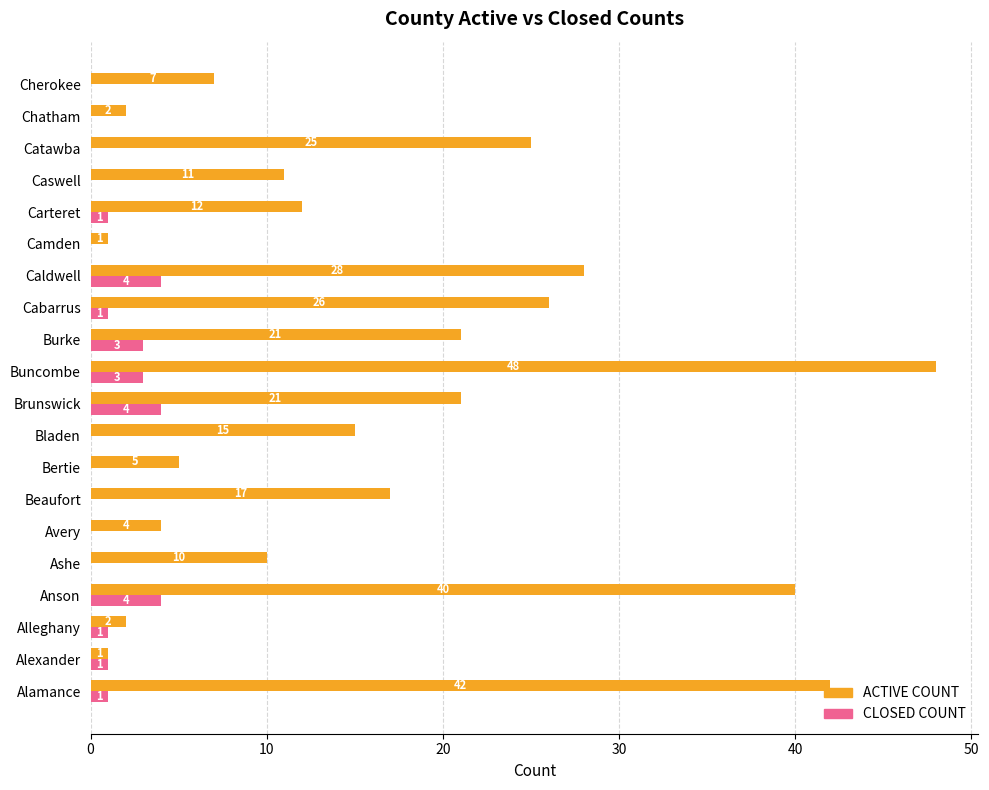

What is the maximum value shown in the chart?

48